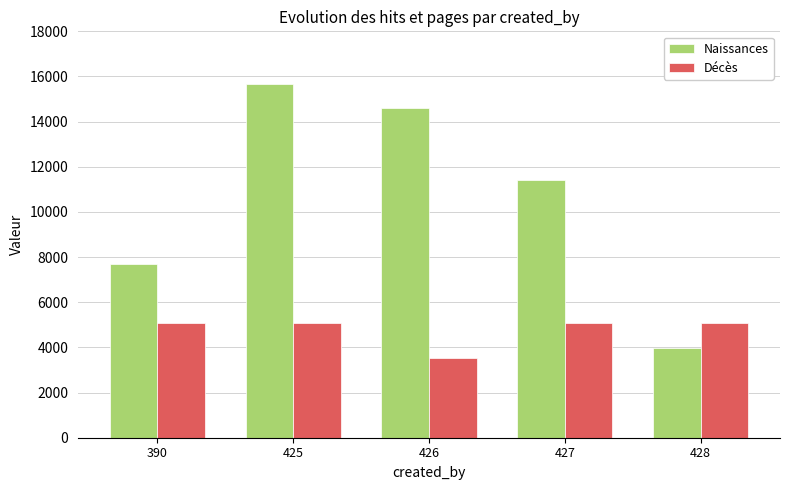

Is it true that Naissances equals 15669 at 425?

True